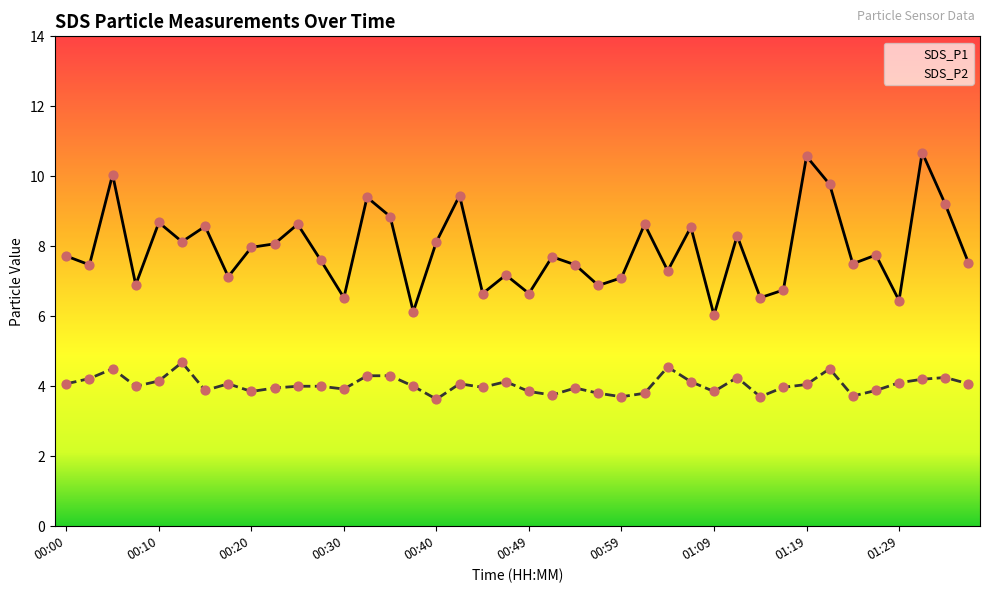

Which series contains the highest Y value?

SDS_P1